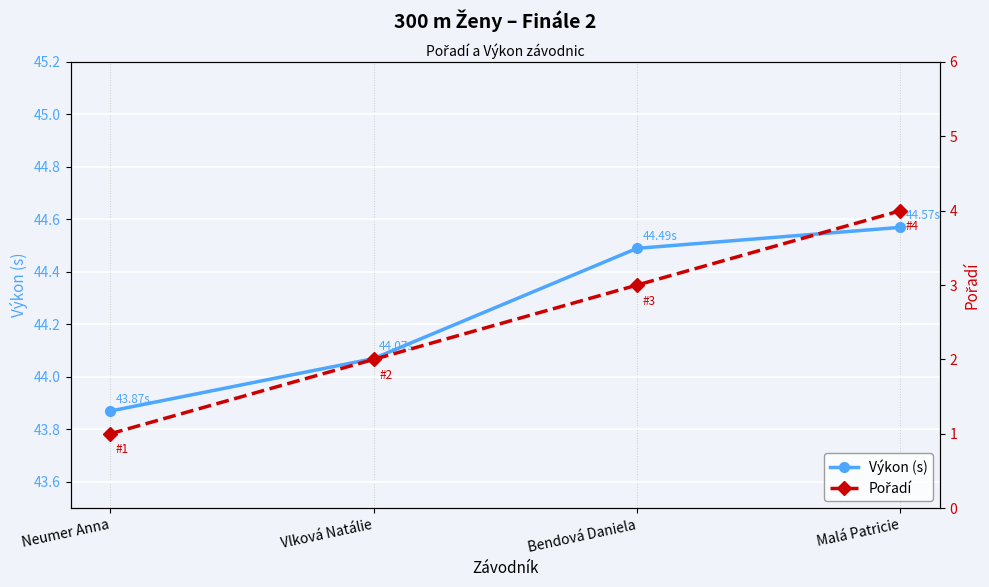

Which series has the widest spread of values?

Pořadí